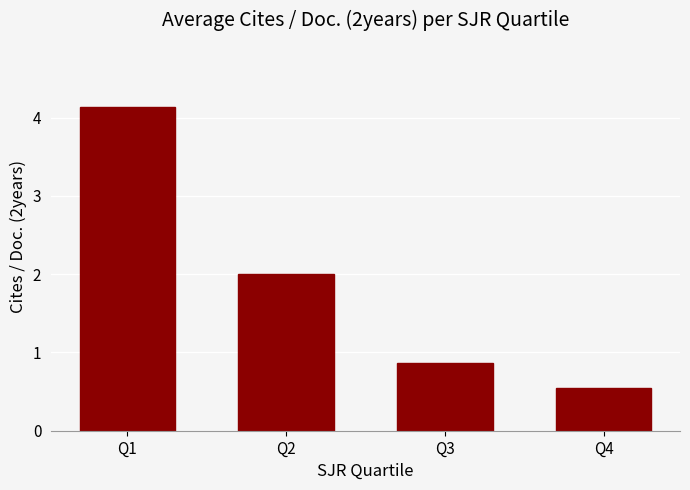

What is the value of the 2nd bar from the left?

2.0